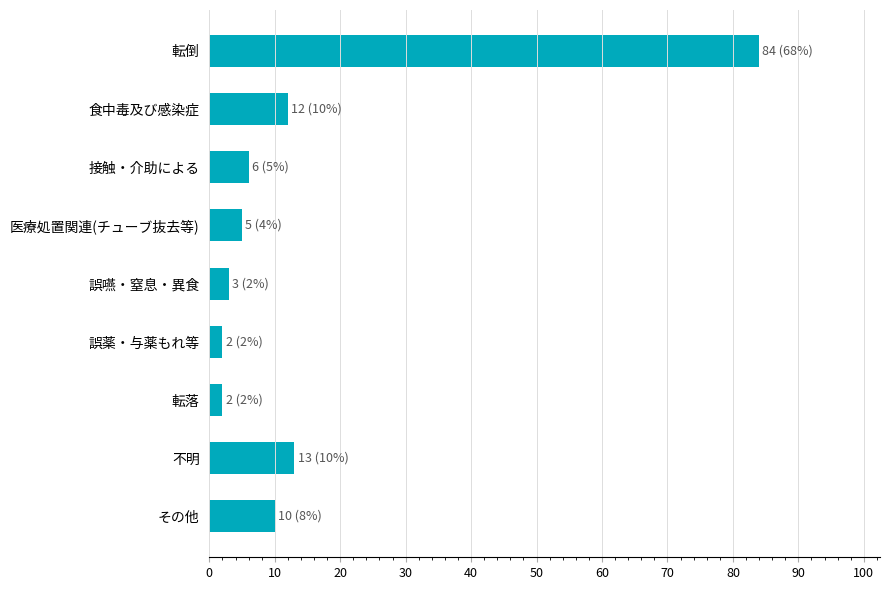

What is the label of the 5th bar from the top?

誤嚥・窒息・異食